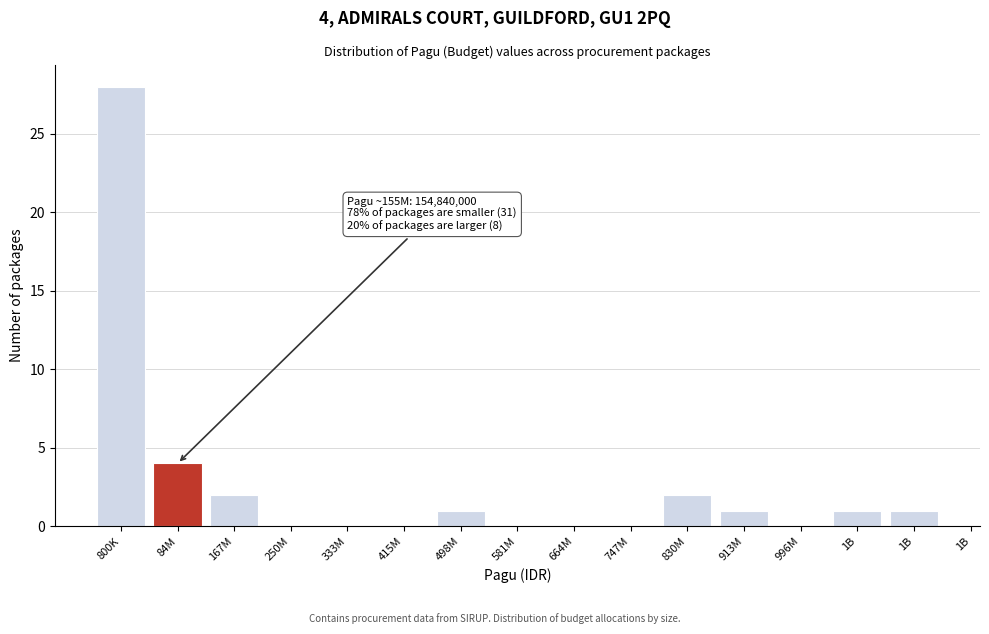

How many distinct data groups are displayed?

1